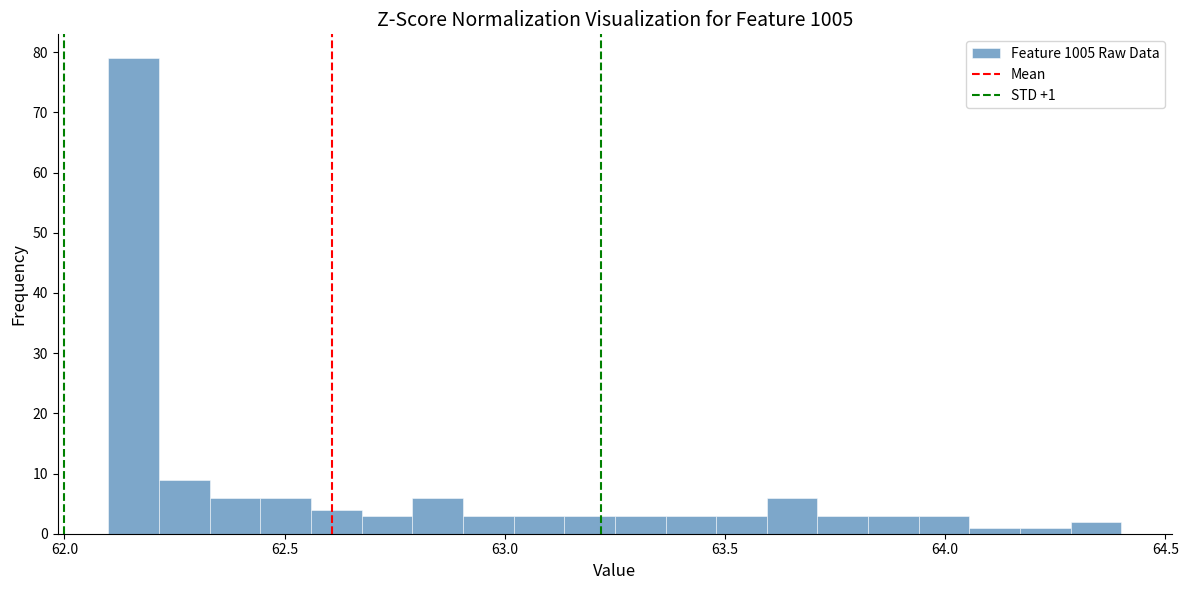

Around what value on the x-axis is the tallest bar? Give the approximate position of its centre, as read against the axis.

62.15